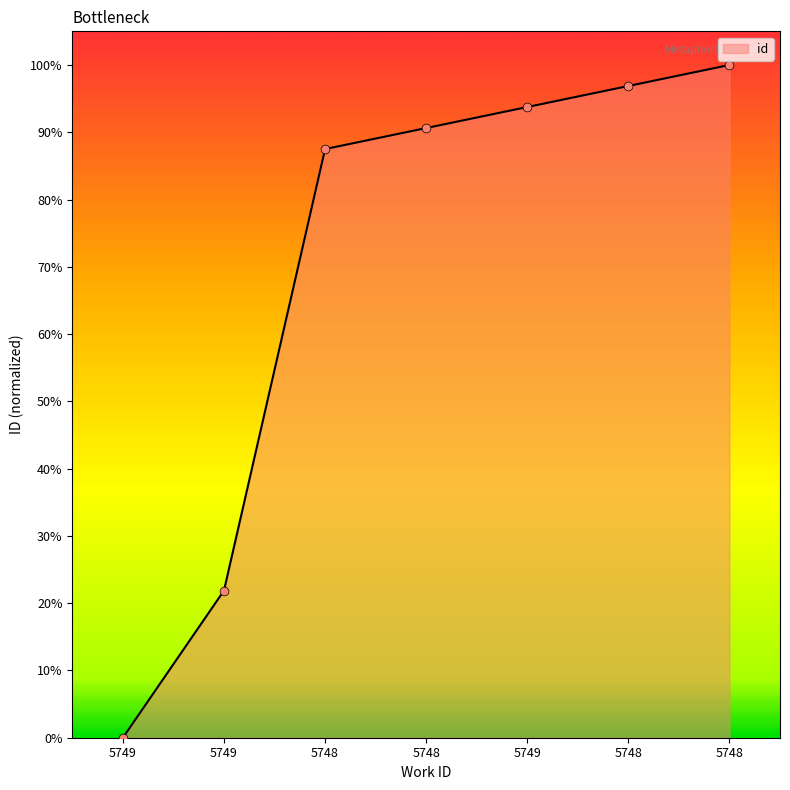

How many positive values are there?

6